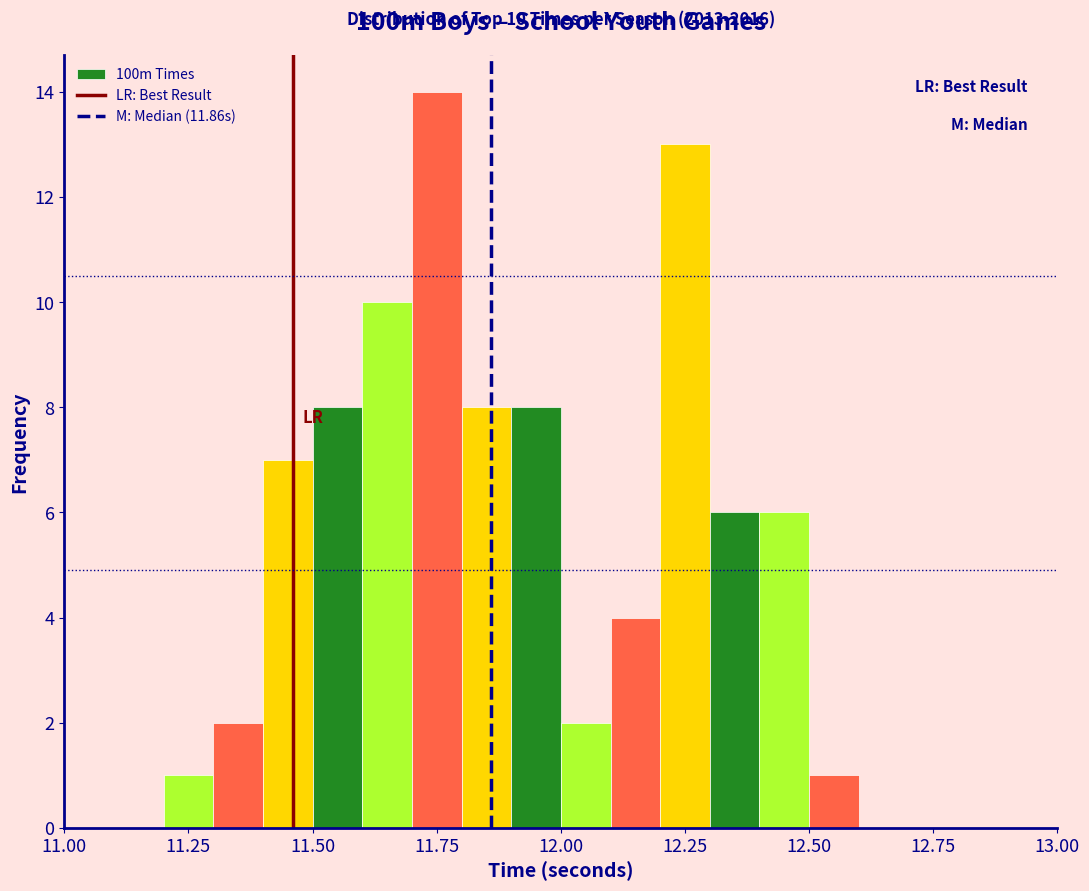

Read against the x-axis, roughly where is the centre of the tallest bar?

11.75